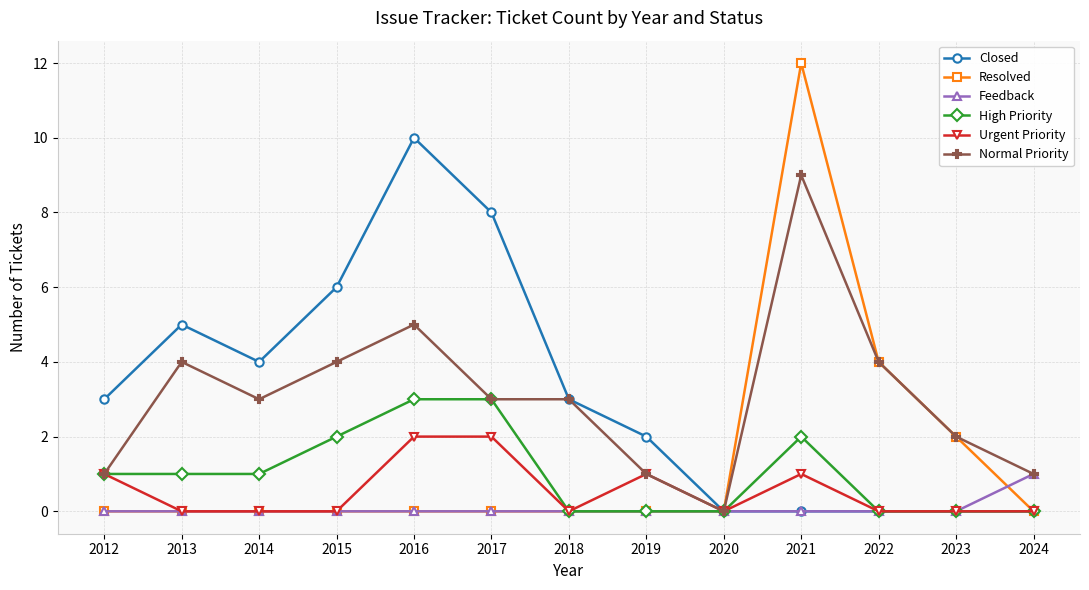

What is the total value across all series at 2019?

4